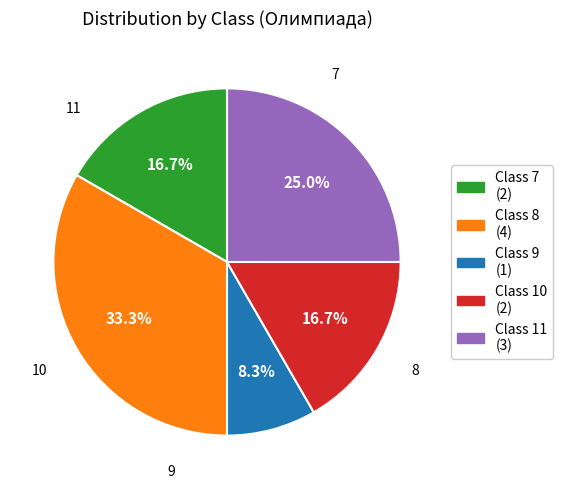

Does any single category account for the majority?

No